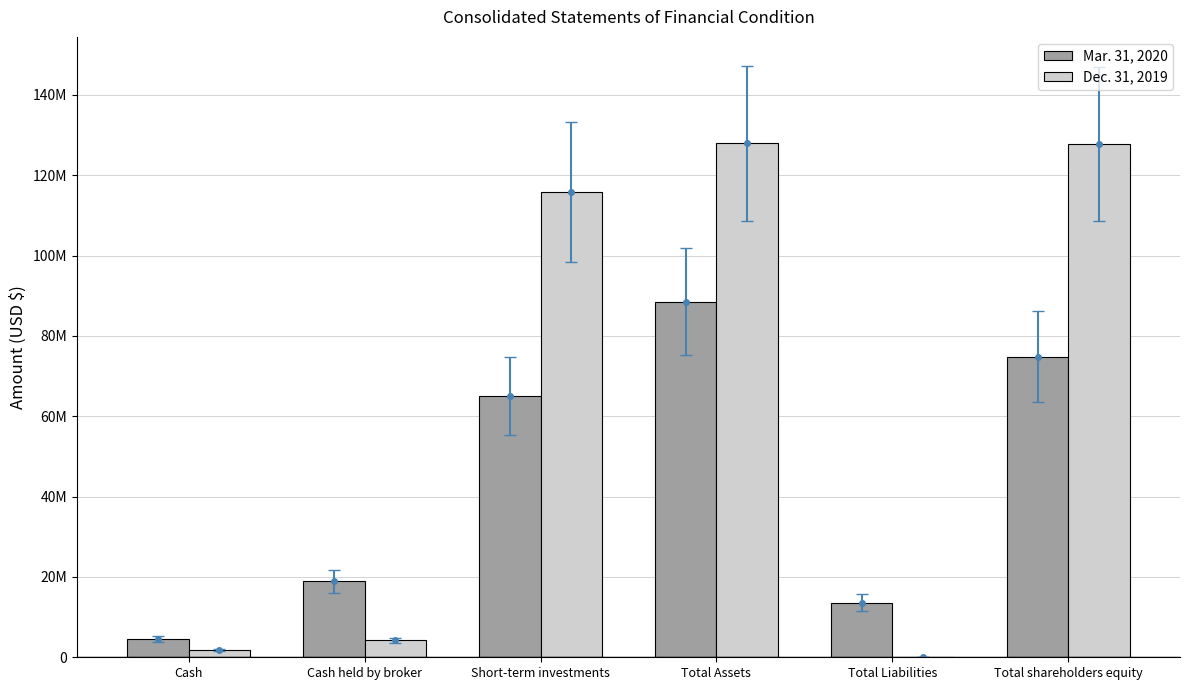

Are the bars grouped side by side (vs. stacked)?

Yes